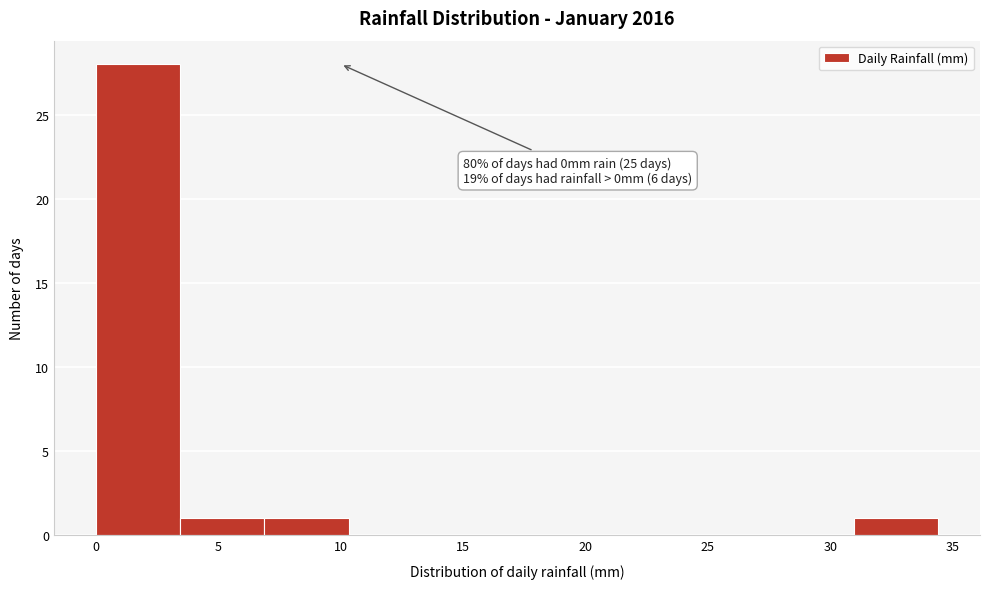

Over which range of the x-axis is the bar tallest?

0.0 to 3.5